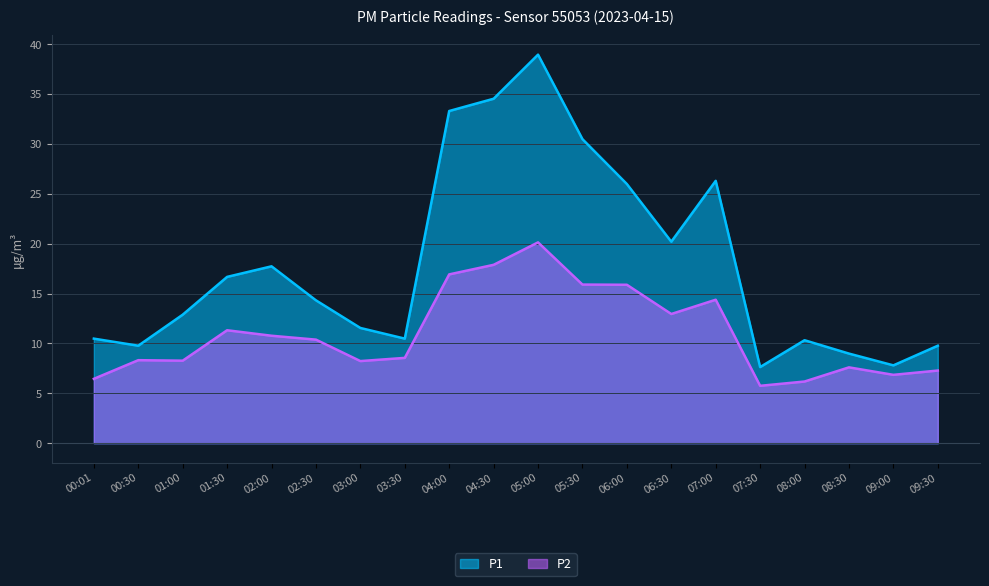

What value does the P2 series have at 05:00?

20.1